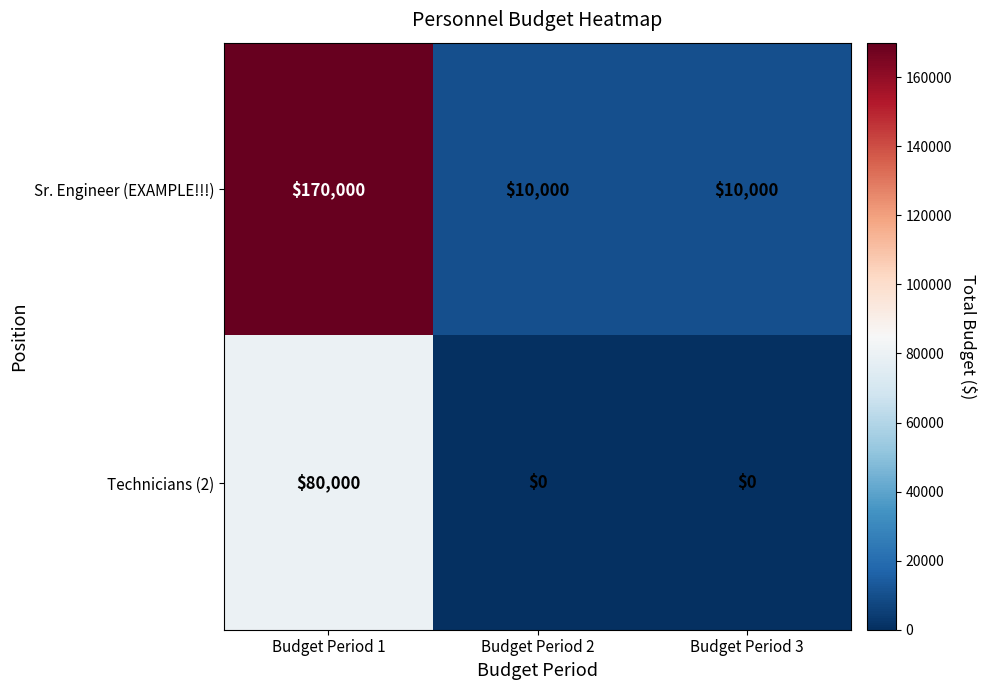

Reading left to right, extract all data points from this chart.

Sr. Engineer (EXAMPLE!!!): Budget Period 1=170000	Budget Period 2=10000	Budget Period 3=10000
Technicians (2): Budget Period 1=80000	Budget Period 2=0	Budget Period 3=0